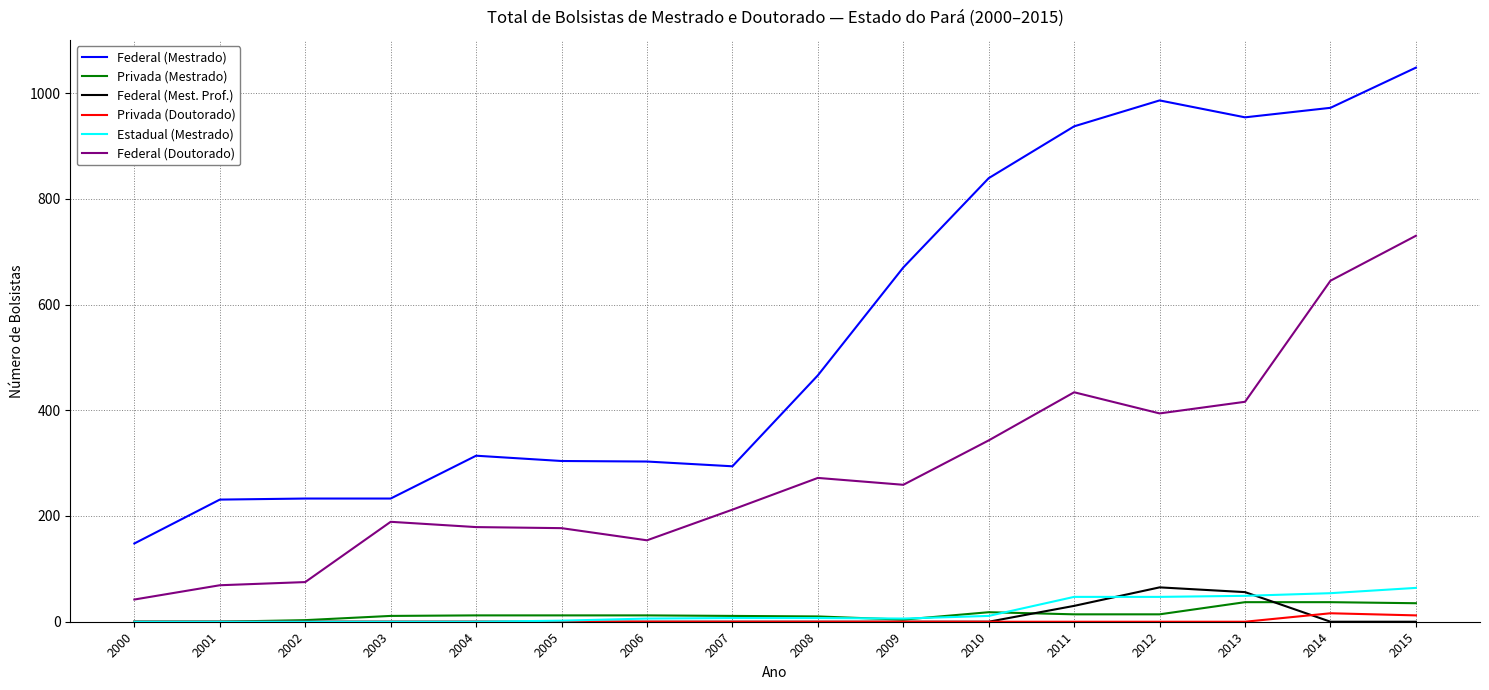

Is it true that Federal (Mestrado) equals 314 at 2004?

True